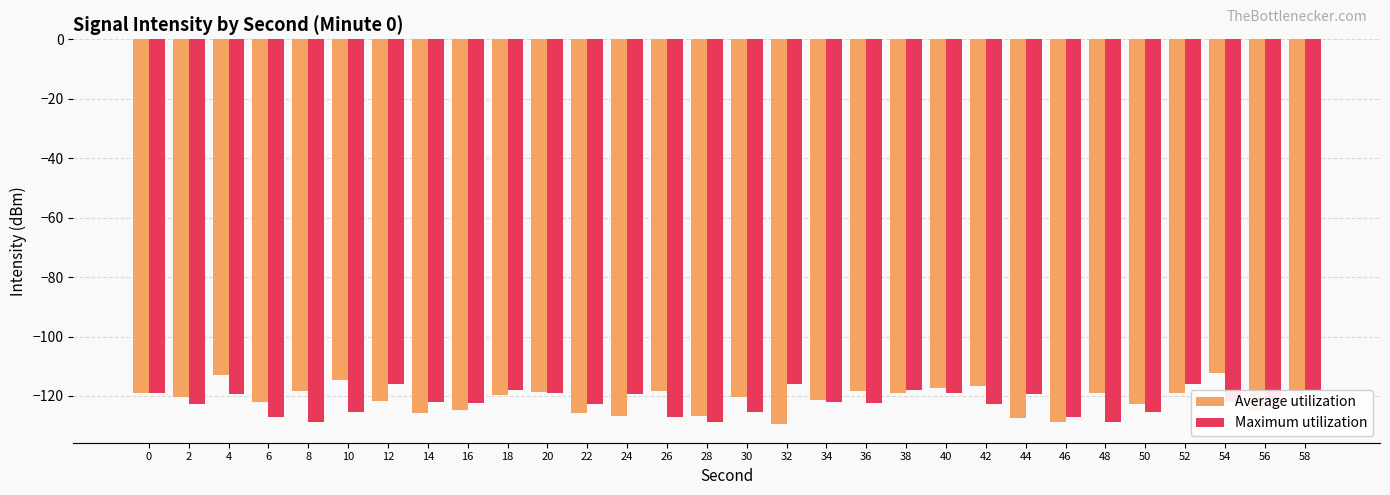

Which series has the largest range (max minus min)?

Average utilization